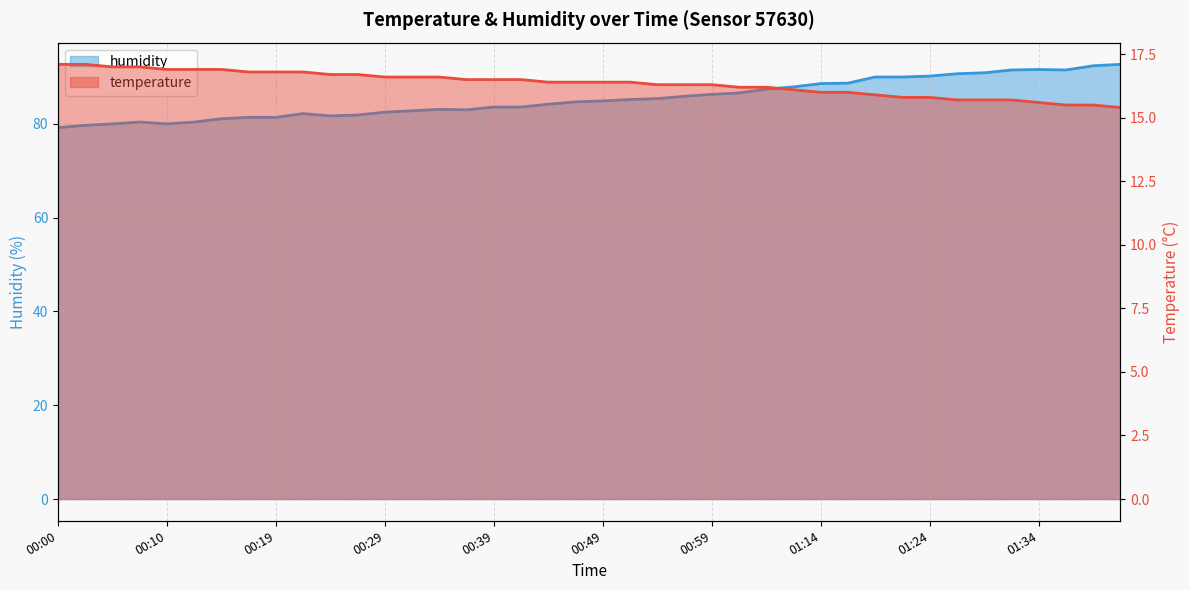

True or false: temperature has more than 0 interior local peaks.

False